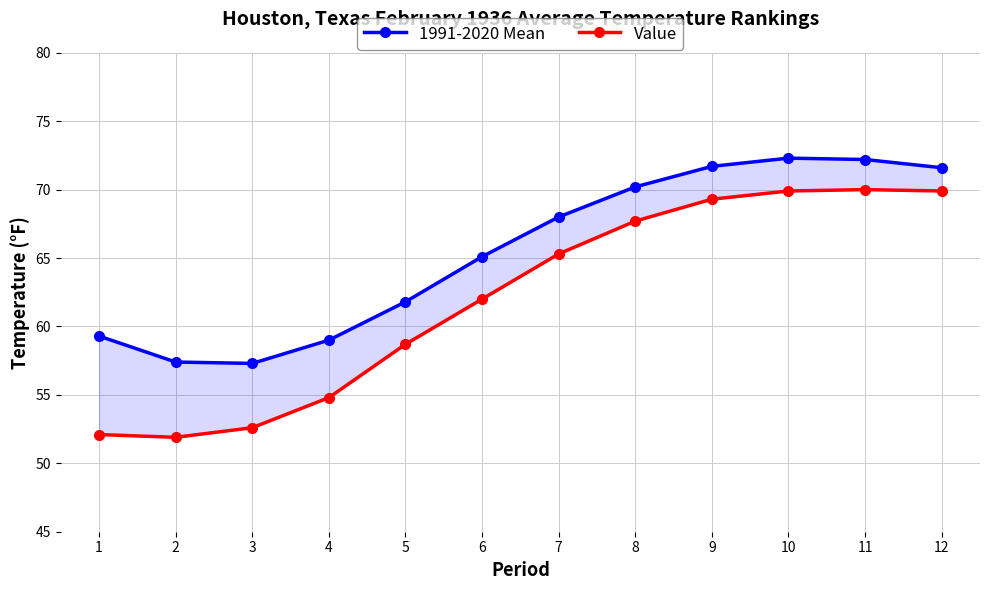

How many values in the Value series exceed 65?

6